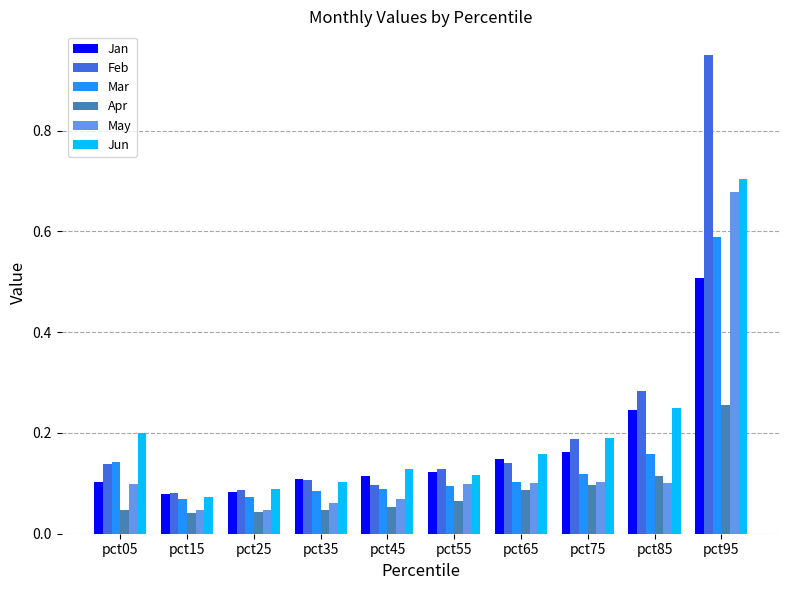

The value of Jan at pct85 is 0.2. True or false?

True